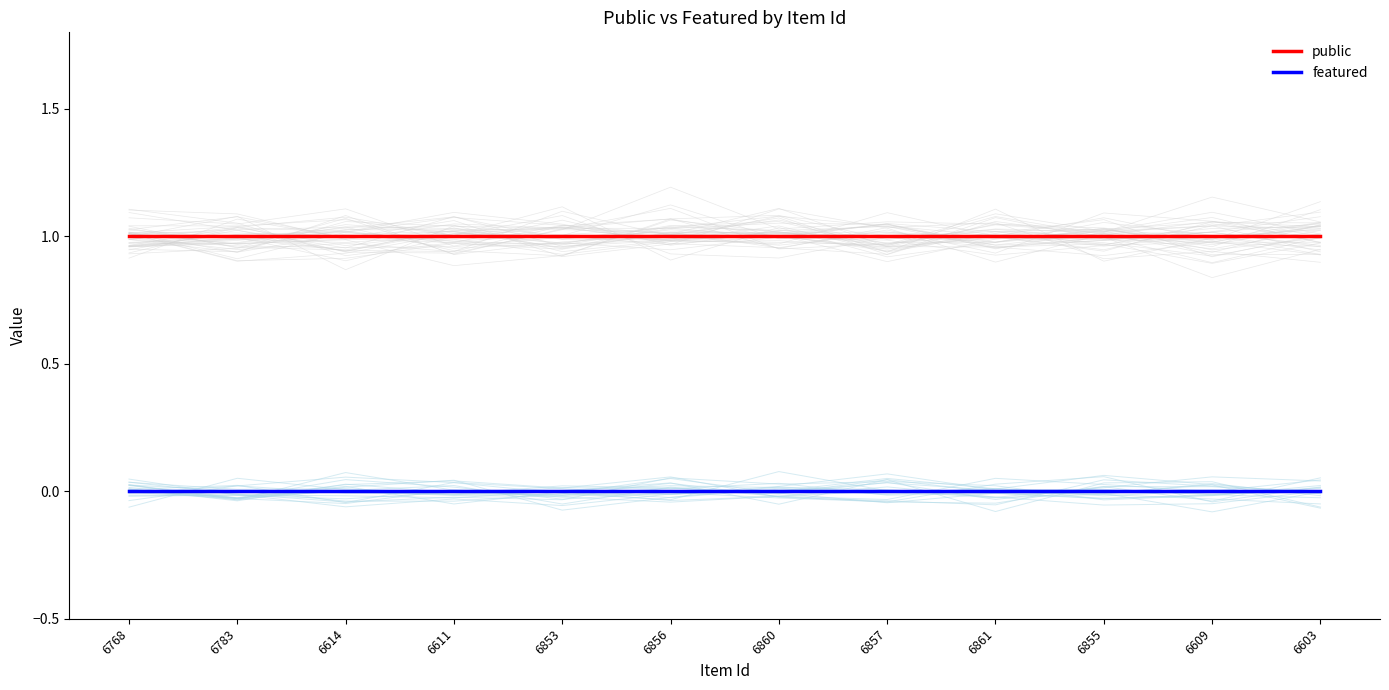

What is the difference between the highest and lowest values at 6861?

1